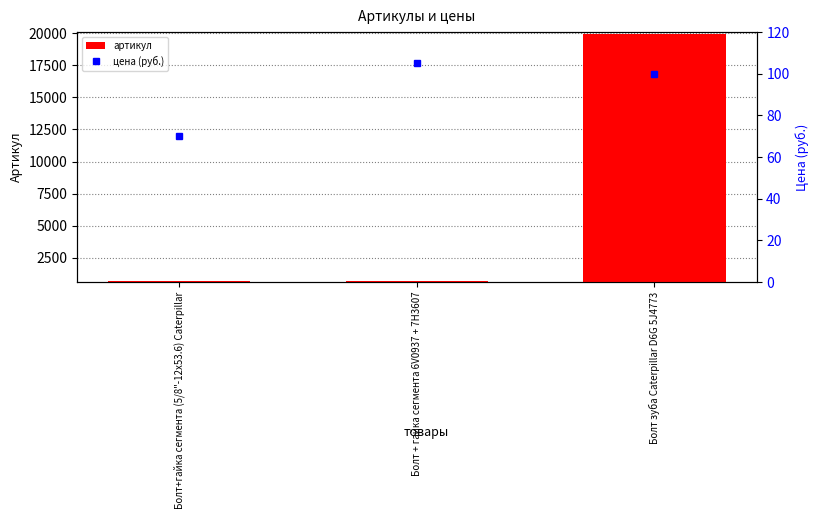

What is the highest value of the артикул series?

19979